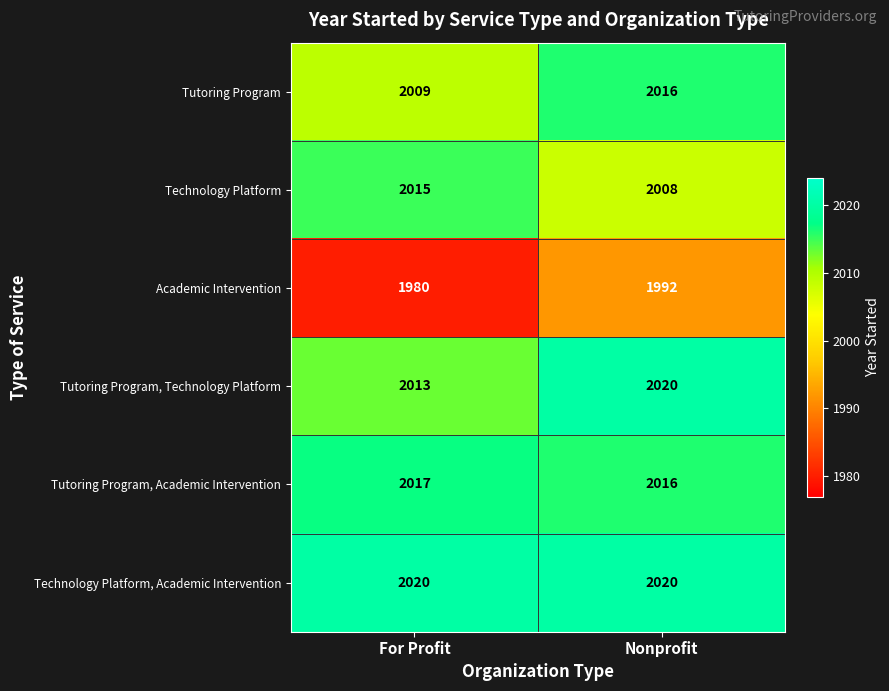

At which category is the sum across all series the highest?

Nonprofit